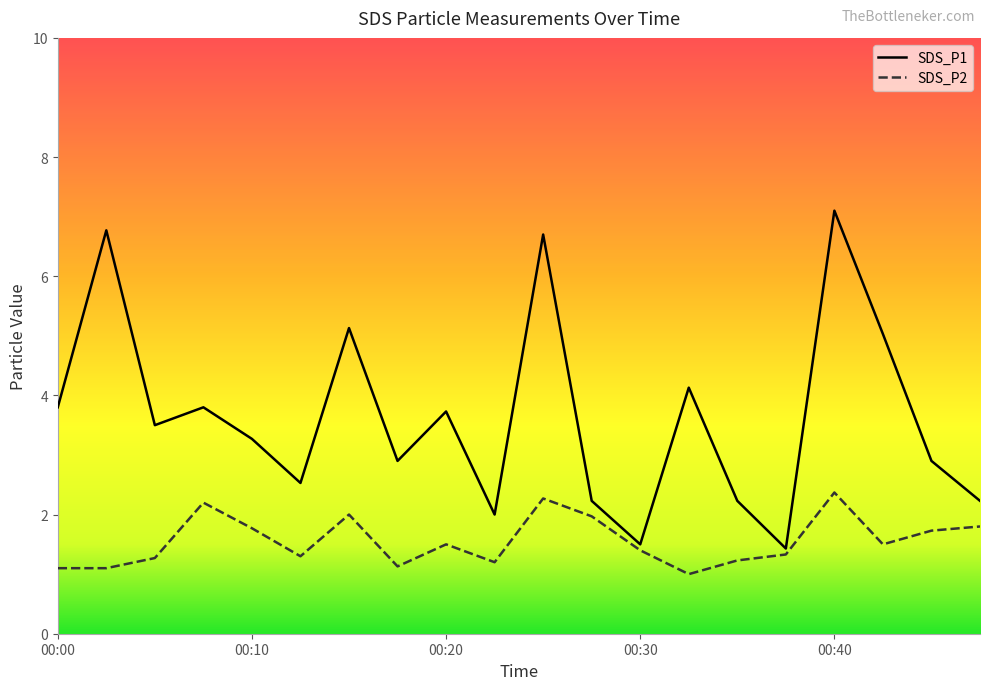

Is this an area chart (filled region under the line)?

No